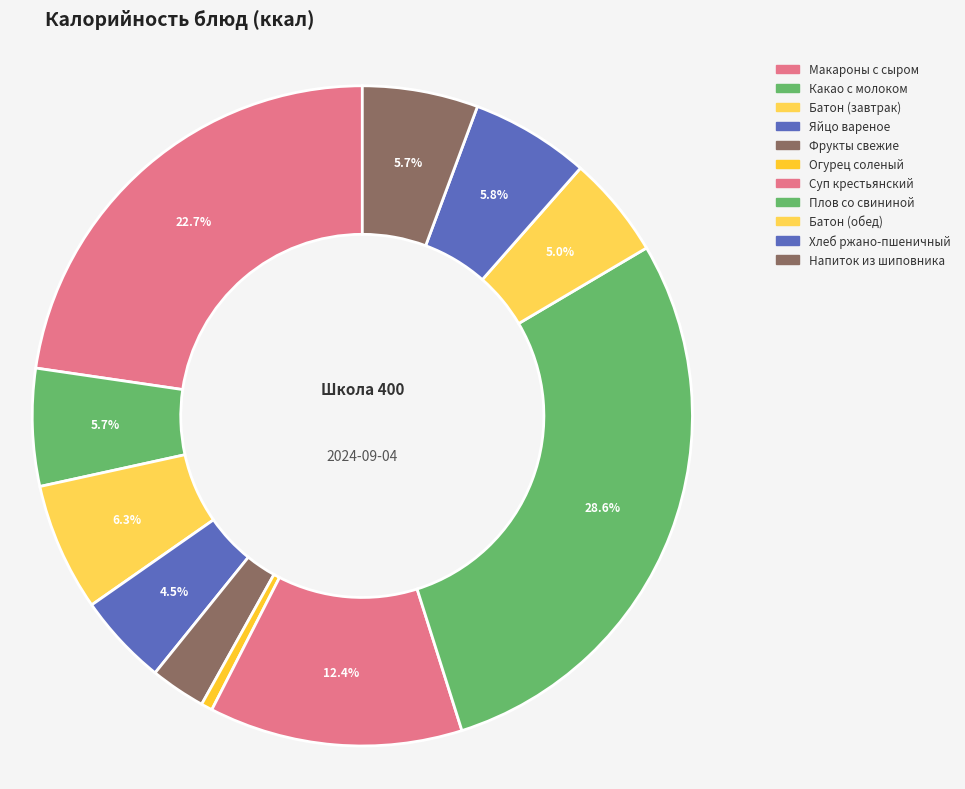

Does Плов со свининой represent more than half of the total?

No